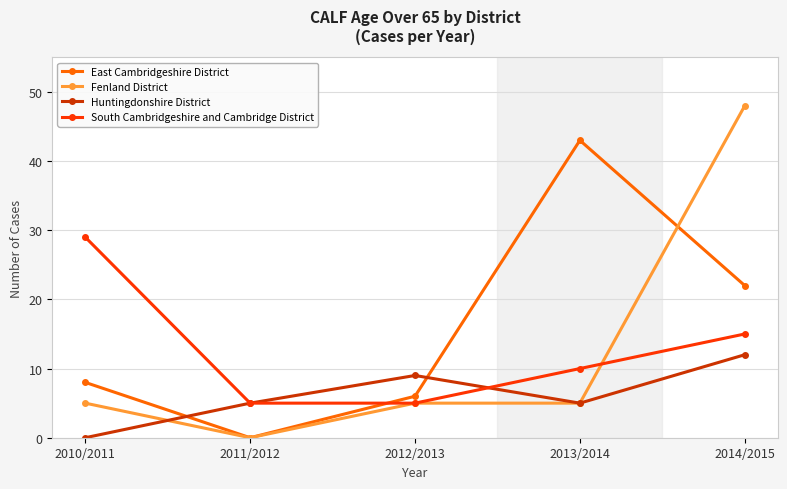

At how many categories does at least one series exceed 44?

1